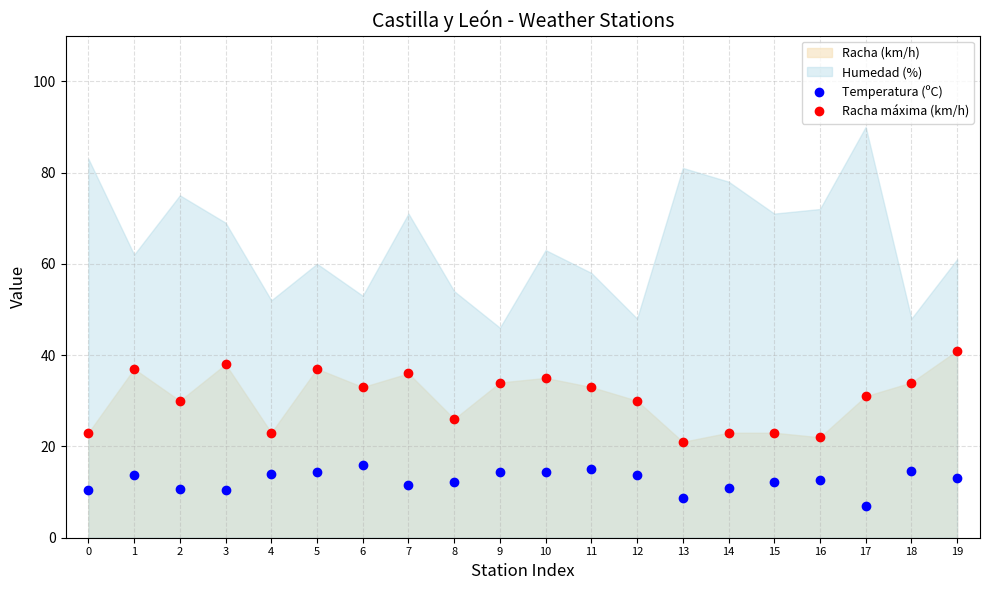

The Temperatura (ºC) series shows 10.6 at 2. True or false?

True